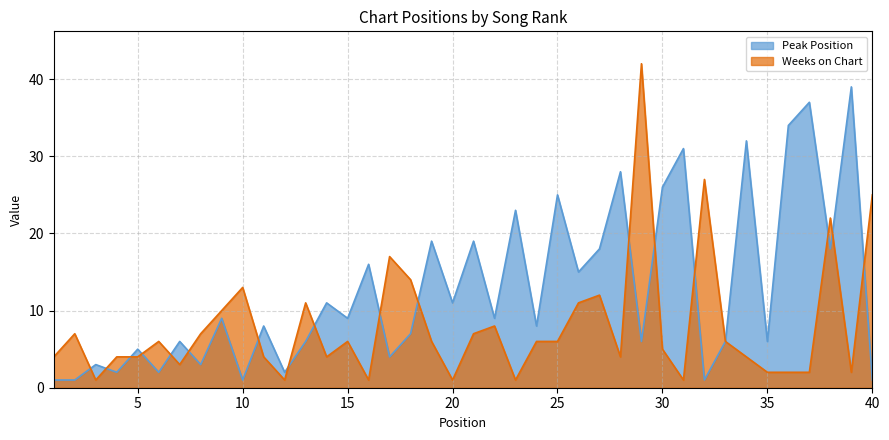

At how many categories does at least one series exceed 34?

3